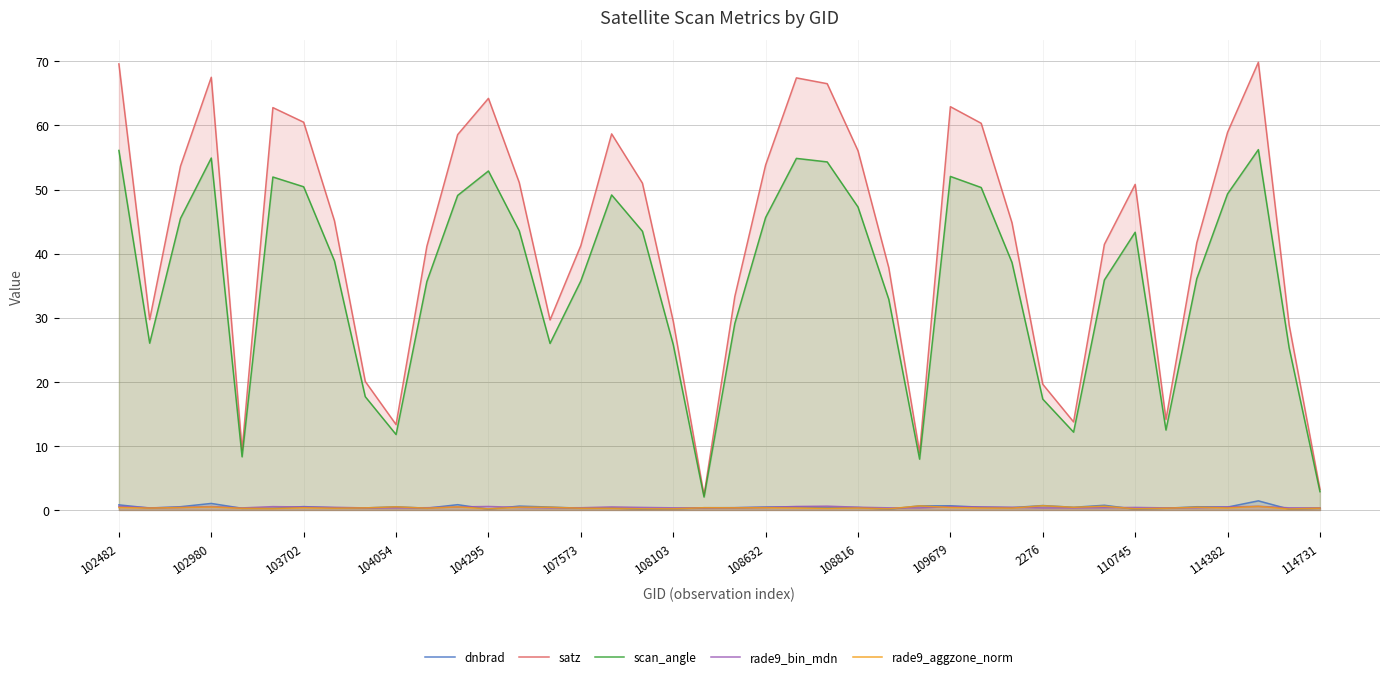

Does the chart display data point markers on the line(s)?

No